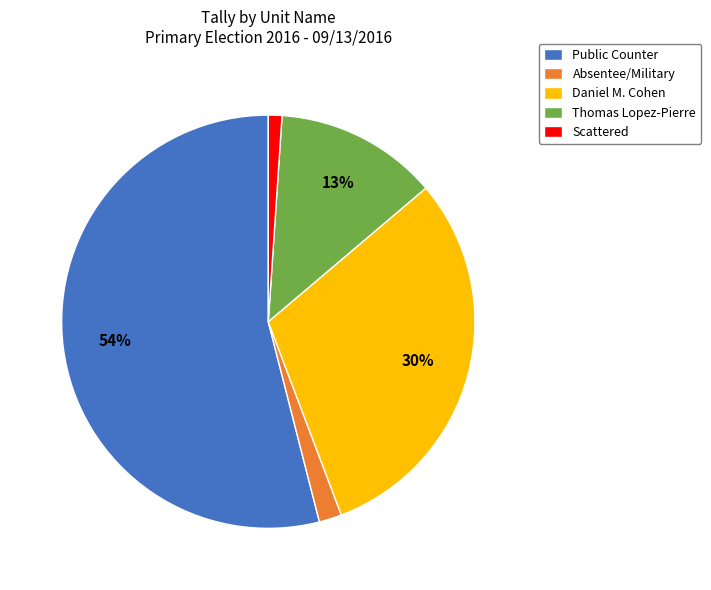

Rank the categories by value from highest to lowest.

Public Counter, Daniel M. Cohen, Thomas Lopez-Pierre, Absentee/Military, Scattered